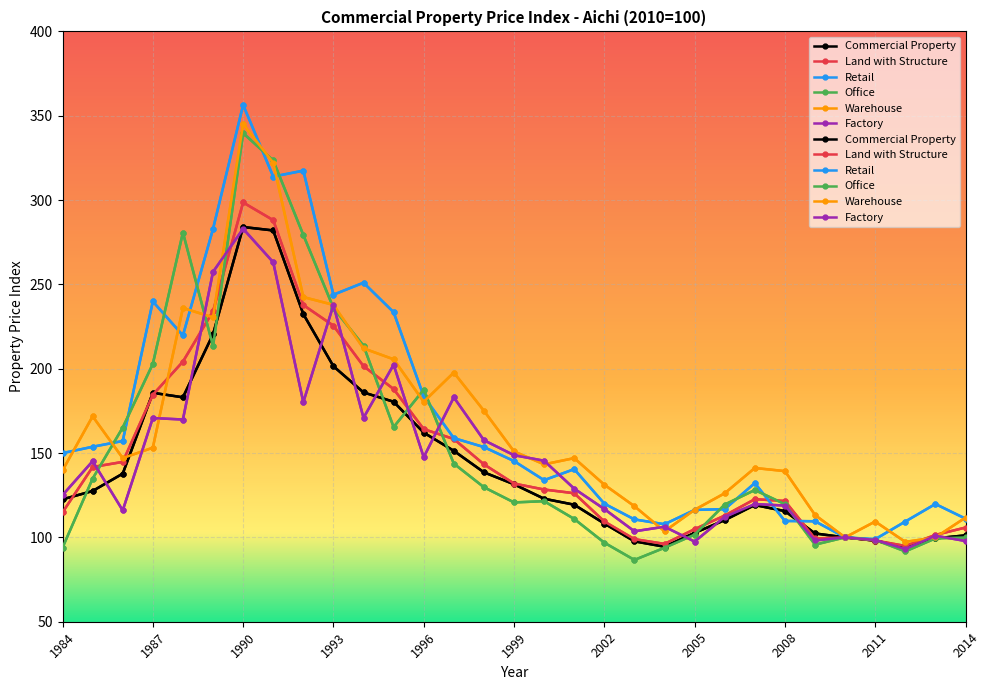

True or false: Commercial Property has more than 0 interior local peaks.

True